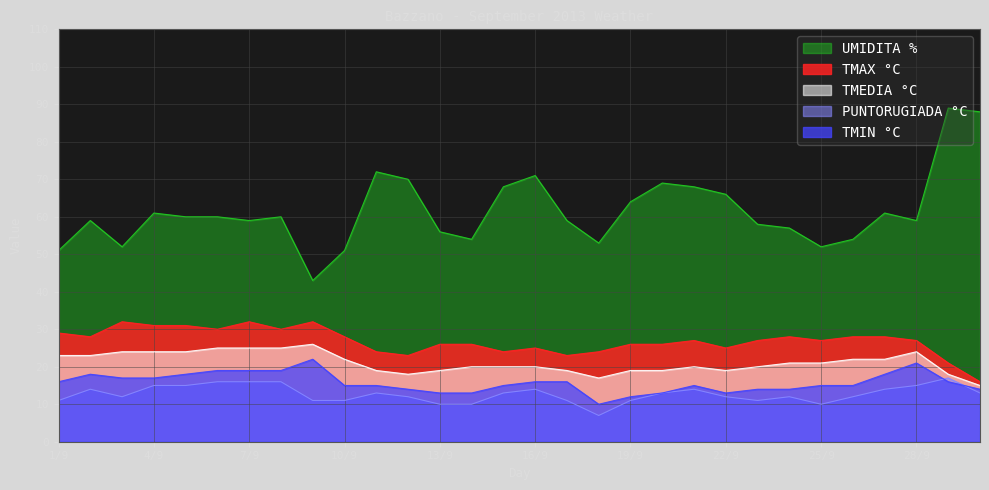

How many values in the TMEDIA °C series exceed 21?

13